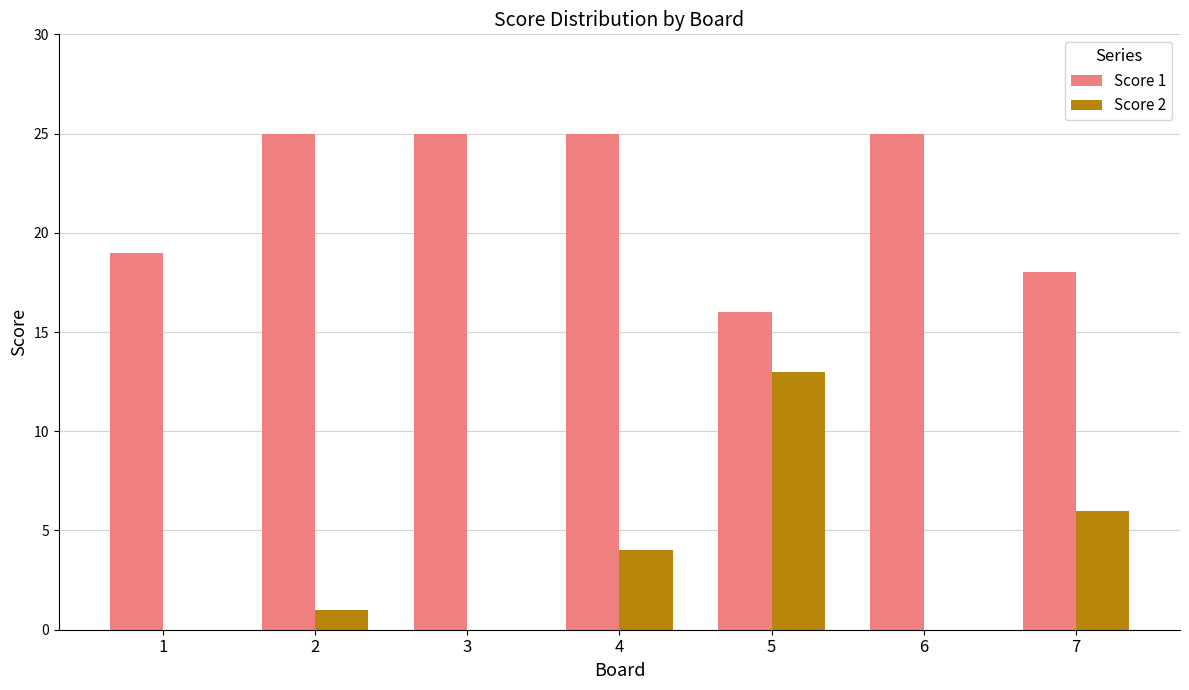

The Score 1 series shows 25 at 6. True or false?

True